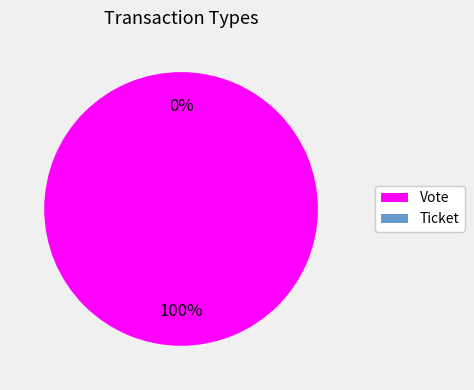

Rank the categories by value from highest to lowest.

Vote, Ticket